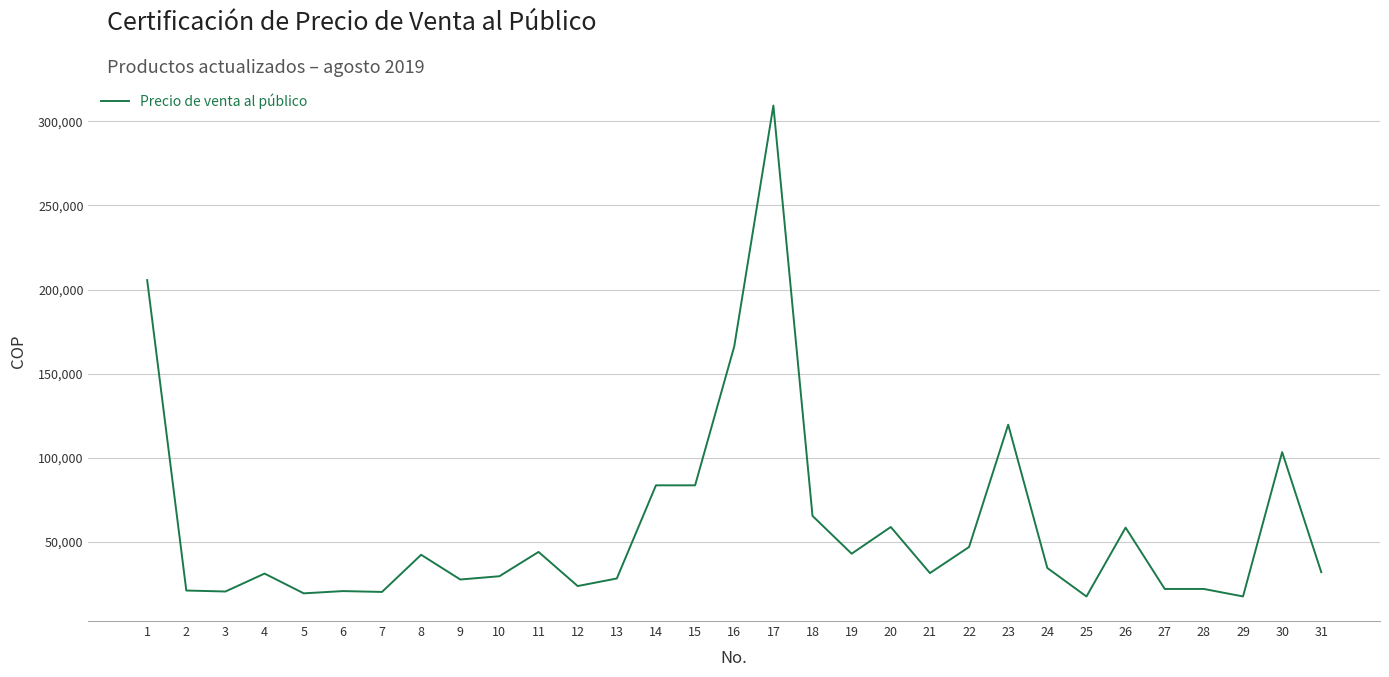

Approximately how many times larger is the value at 6 compared to 30?

0.2